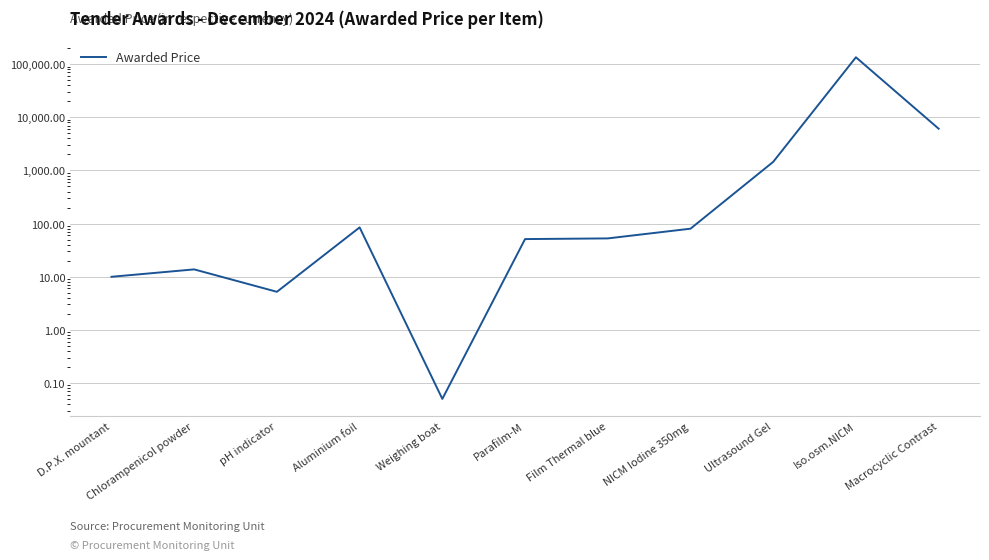

True or false: the data has more than 2 interior local peaks.

True